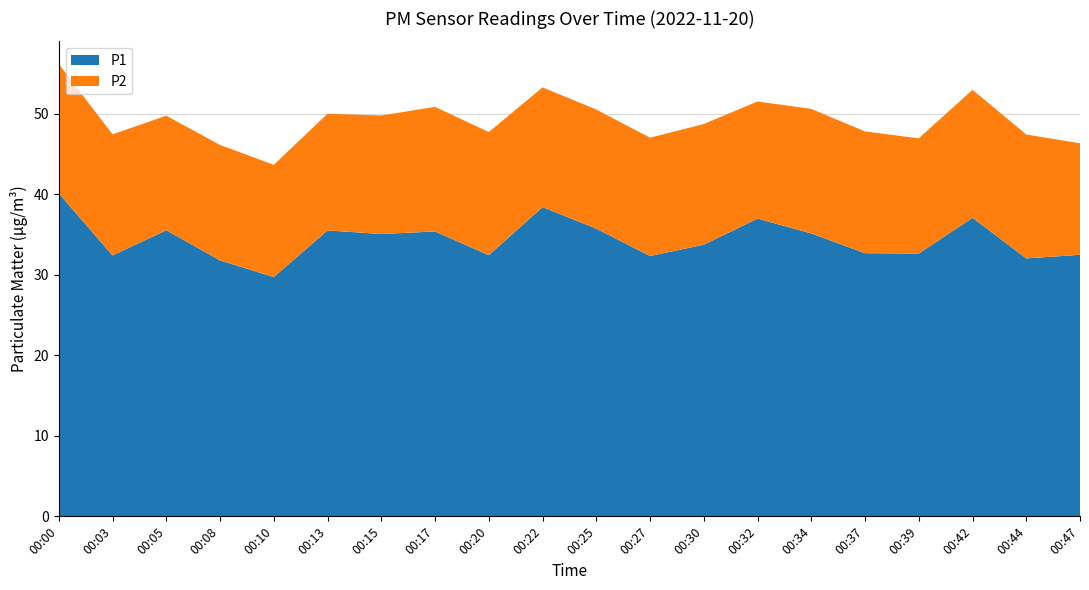

Reading left to right, list all the values displayed in this chart.

P1: 00:00=40.1	00:03=32.4	00:05=35.5	00:08=31.8	00:10=29.7	00:13=35.5	00:15=35.1	00:17=35.4	00:20=32.5	00:22=38.4	00:25=35.8	00:27=32.4	00:30=33.8	00:32=37.0	00:34=35.1	00:37=32.7	00:39=32.6	00:42=37.1	00:44=32.0	00:47=32.5
P2: 00:00=16.1	00:03=15.1	00:05=14.2	00:08=14.3	00:10=13.9	00:13=14.5	00:15=14.7	00:17=15.5	00:20=15.3	00:22=14.9	00:25=14.8	00:27=14.7	00:30=15.0	00:32=14.6	00:34=15.5	00:37=15.1	00:39=14.3	00:42=15.9	00:44=15.4	00:47=13.8